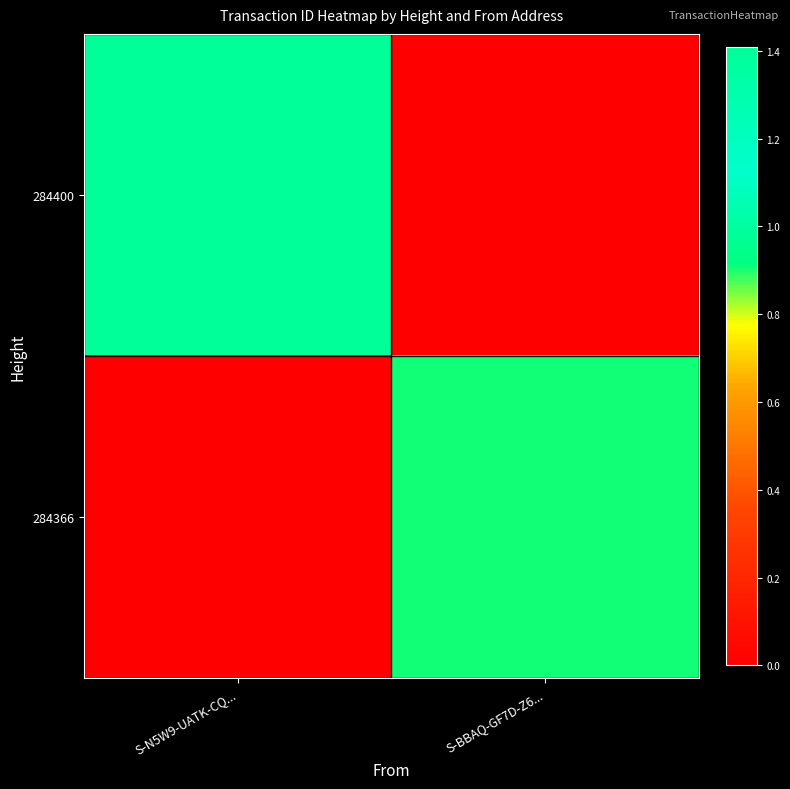

Between S-N5W9-UATK-CQ... and S-BBAQ-GF7D-Z6..., which is larger?

S-N5W9-UATK-CQ...